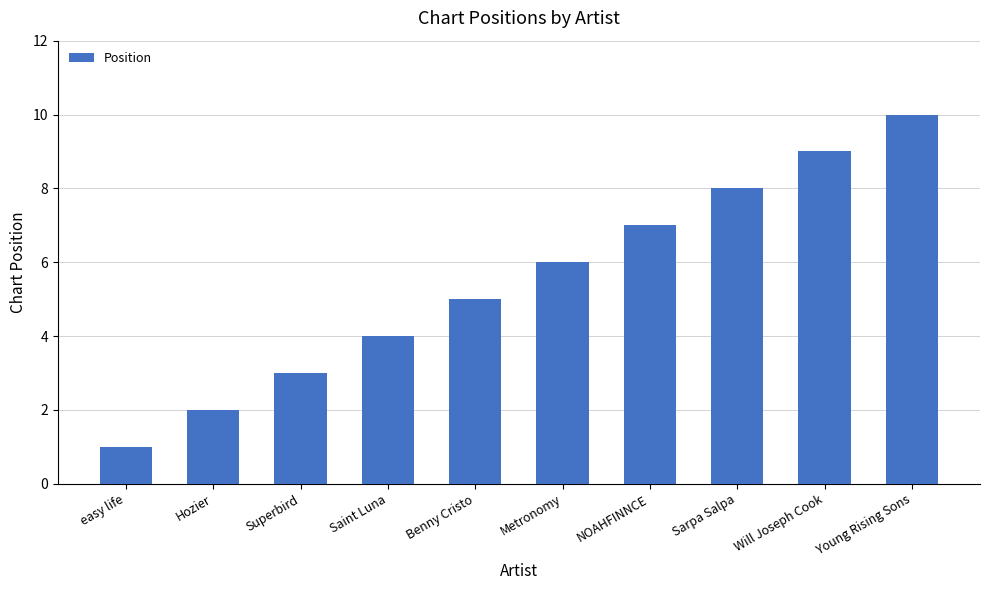

Rank the categories by value from lowest to highest.

easy life, Hozier, Superbird, Saint Luna, Benny Cristo, Metronomy, NOAHFINNCE, Sarpa Salpa, Will Joseph Cook, Young Rising Sons